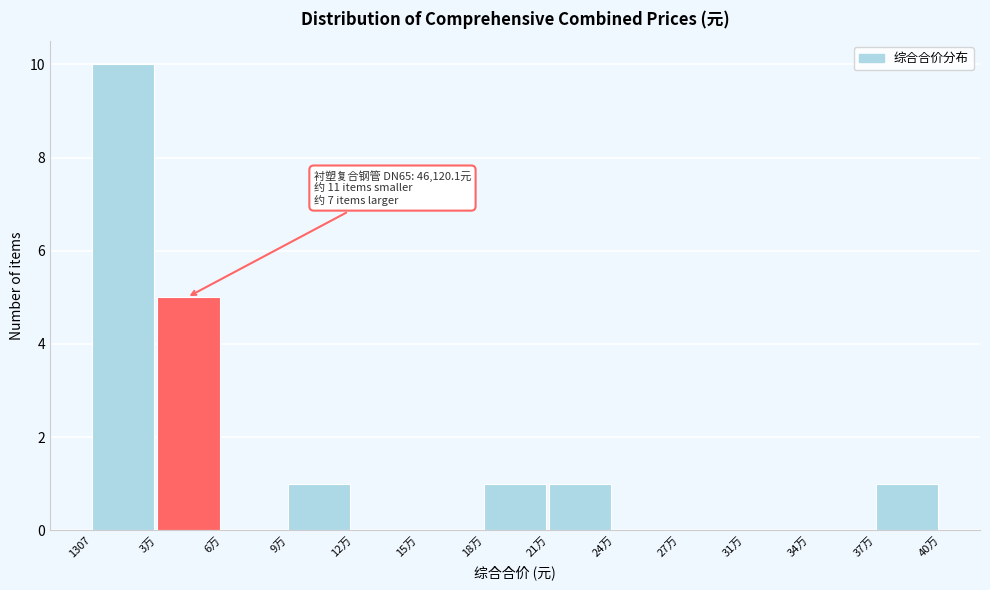

Reading left to right, what are all the values shown in this chart?

1307=10	3万=5	6万=0	9万=1	12万=0	15万=0	18万=1	21万=1	24万=0	27万=0	31万=0	34万=0	37万=1